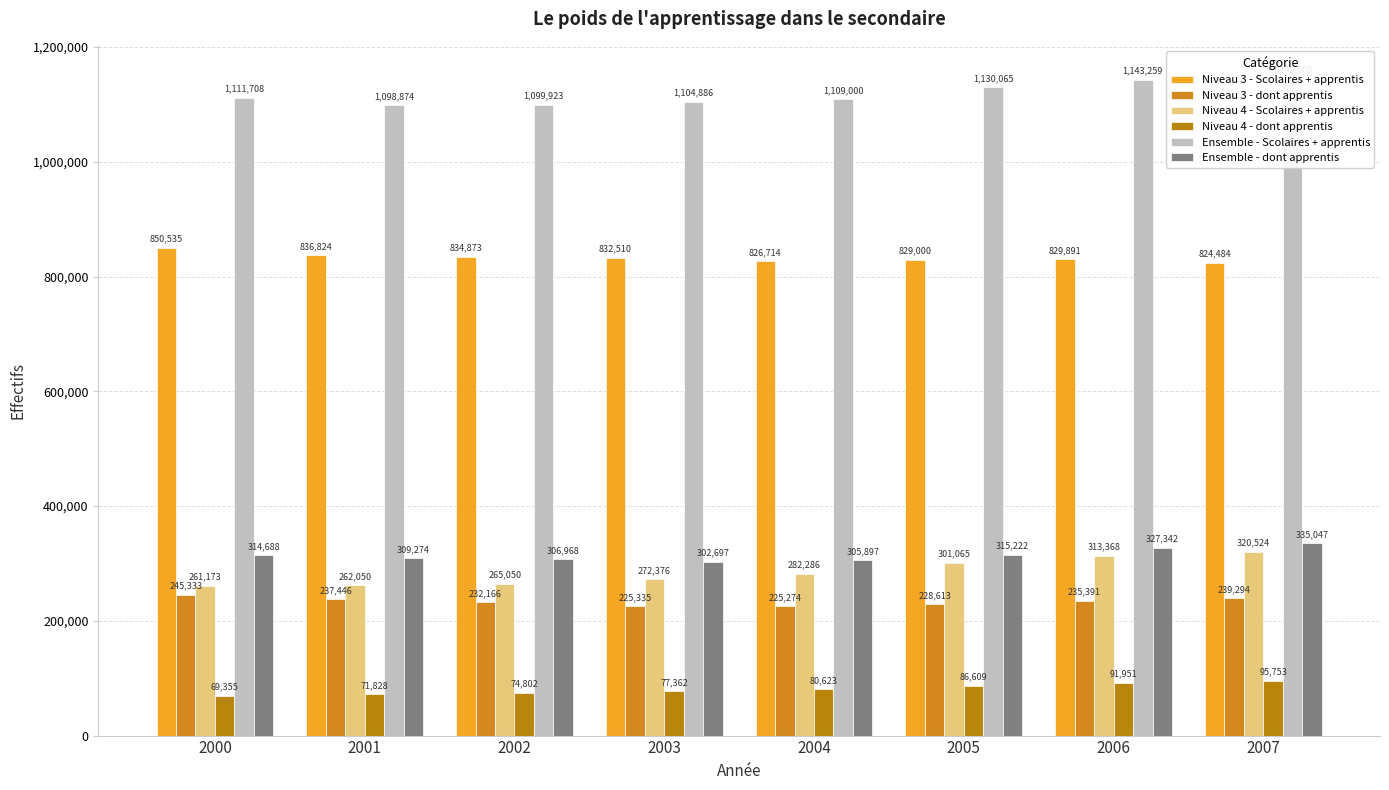

Between 2007 and 2002, which is larger?

2002